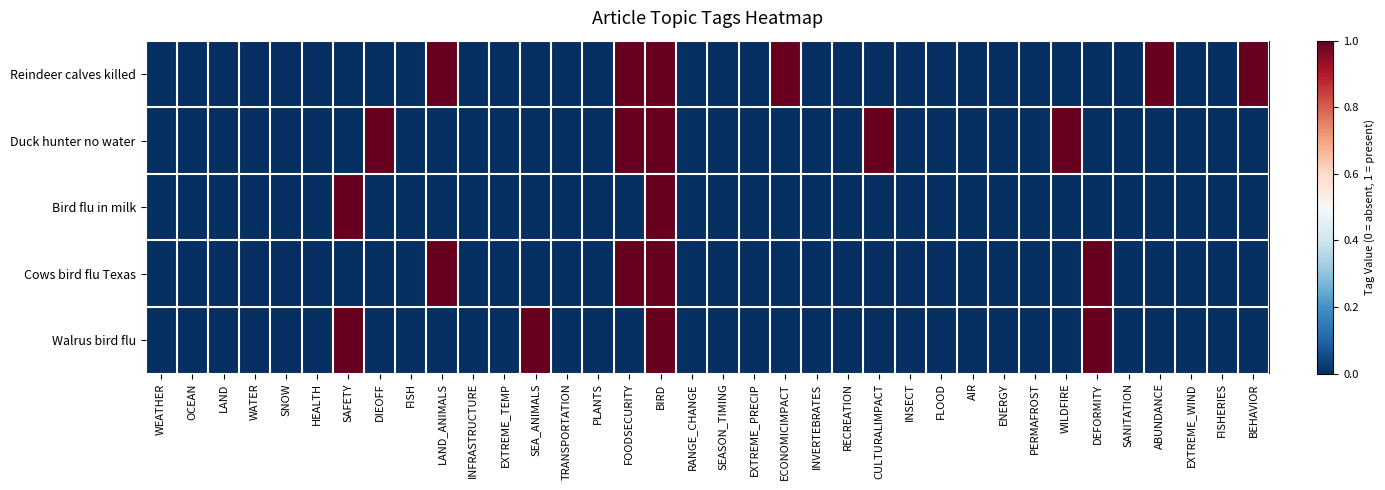

Which label corresponds to the smallest value in the chart?

WEATHER